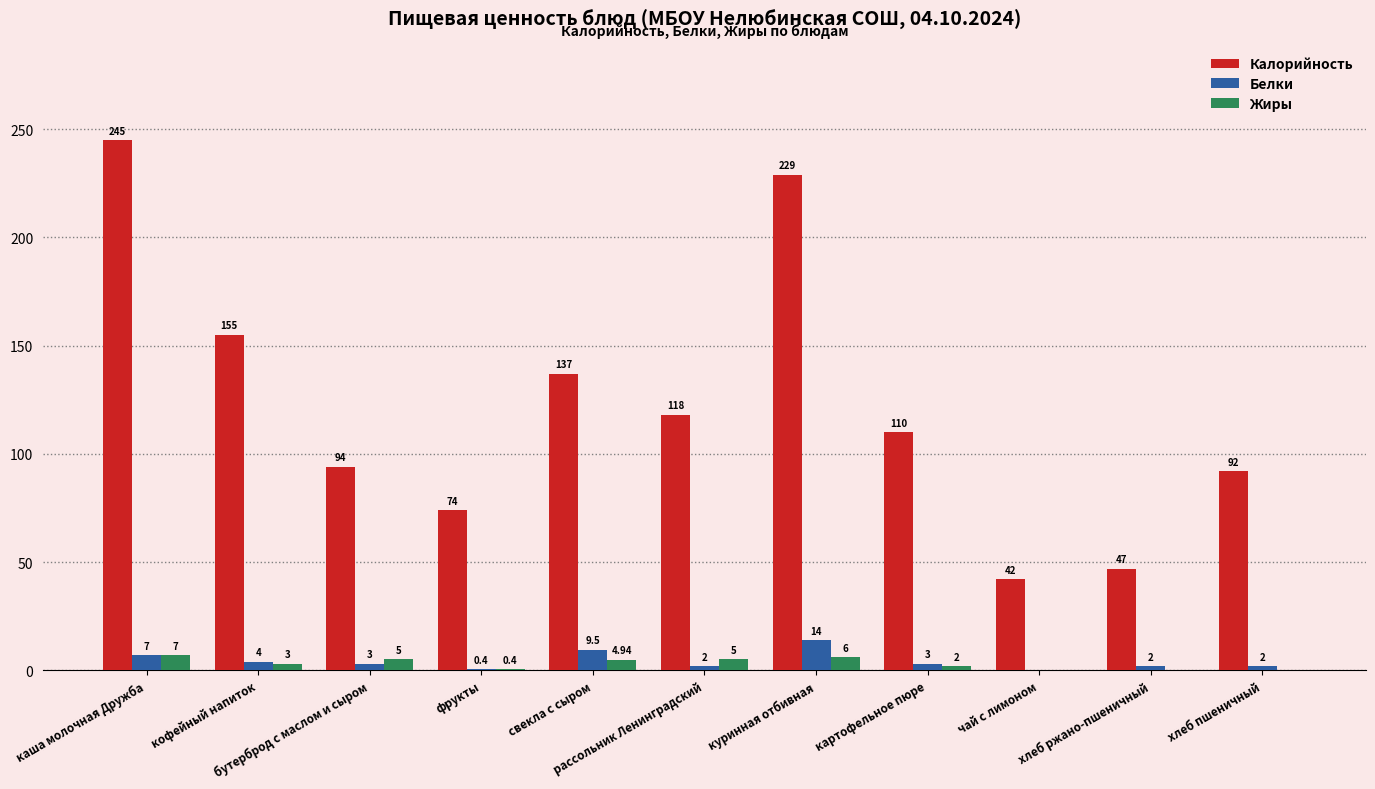

How many categories are shown in the chart?

11